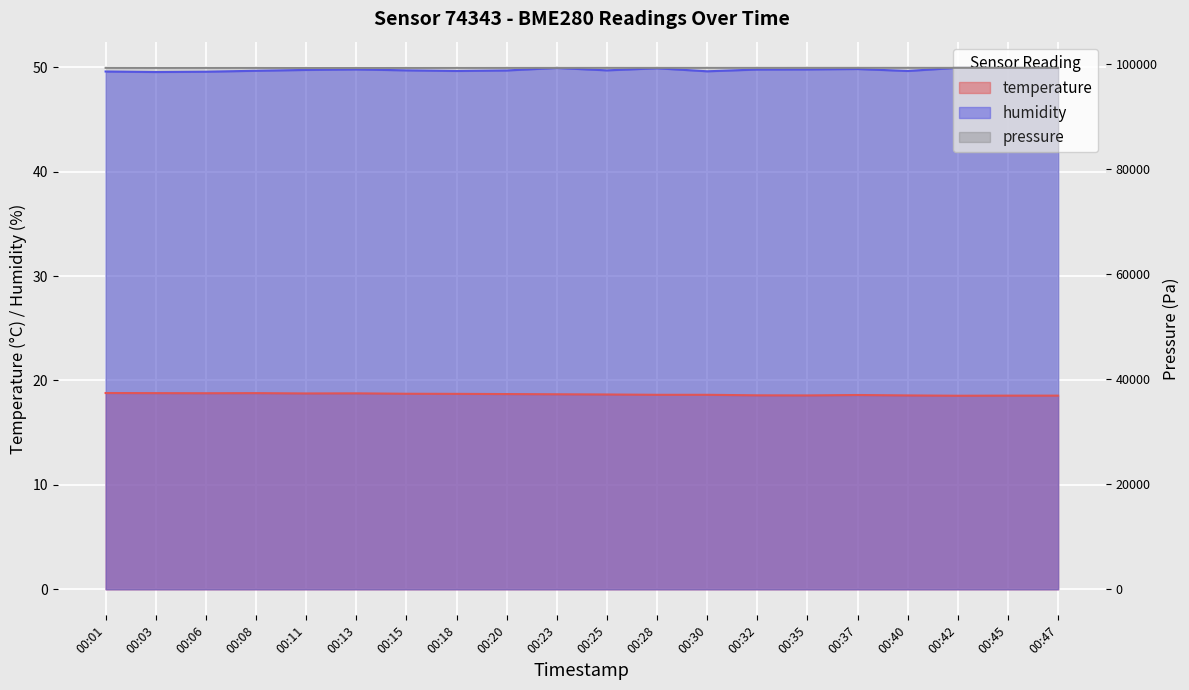

What is the value of the humidity point at the 7th from the left?

49.7